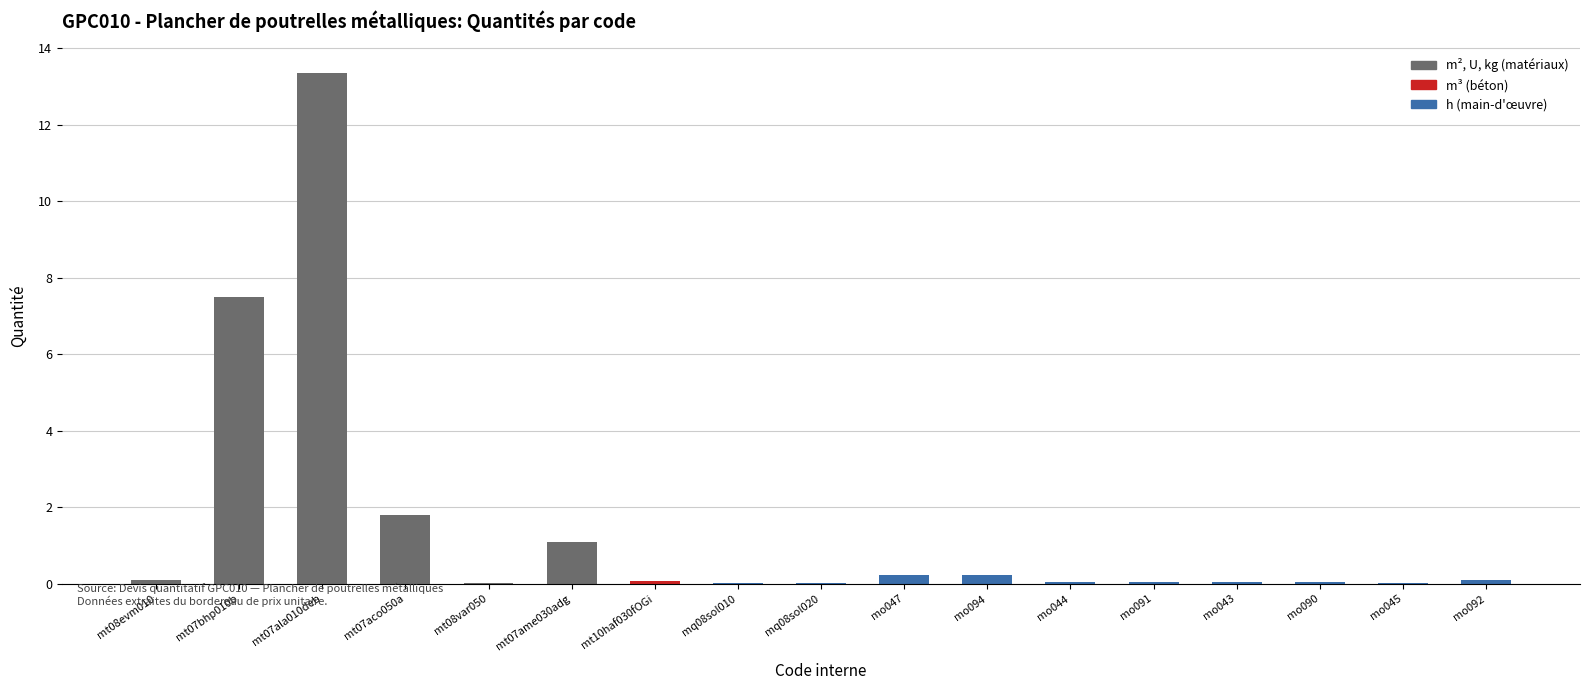

At which label is the value closest to 6?

mt07bhp010b